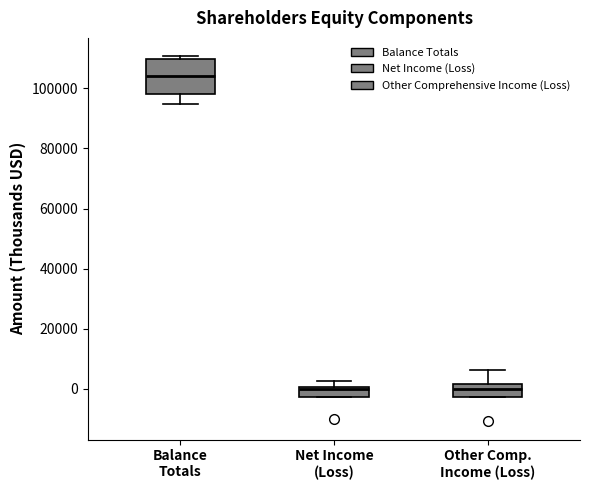

Reading left to right, transcribe this box plot: for each box, give where its median line is, the range the box spans, and where its two whiskers end, as read against the y-axis. The values are not printed on the chart, so give them approximately, as read against the axis.

Balance Totals: median 104000, box 98000 to 110000, whiskers 94000 to 110000 (just above the box's upper edge)
Net Income (Loss): median 0 (just below the box's upper edge), box -2000 to 0, whiskers -2000 to 2000
Other Comp. Income (Loss): median 0, box -2000 to 2000, whiskers -2000 to 6000